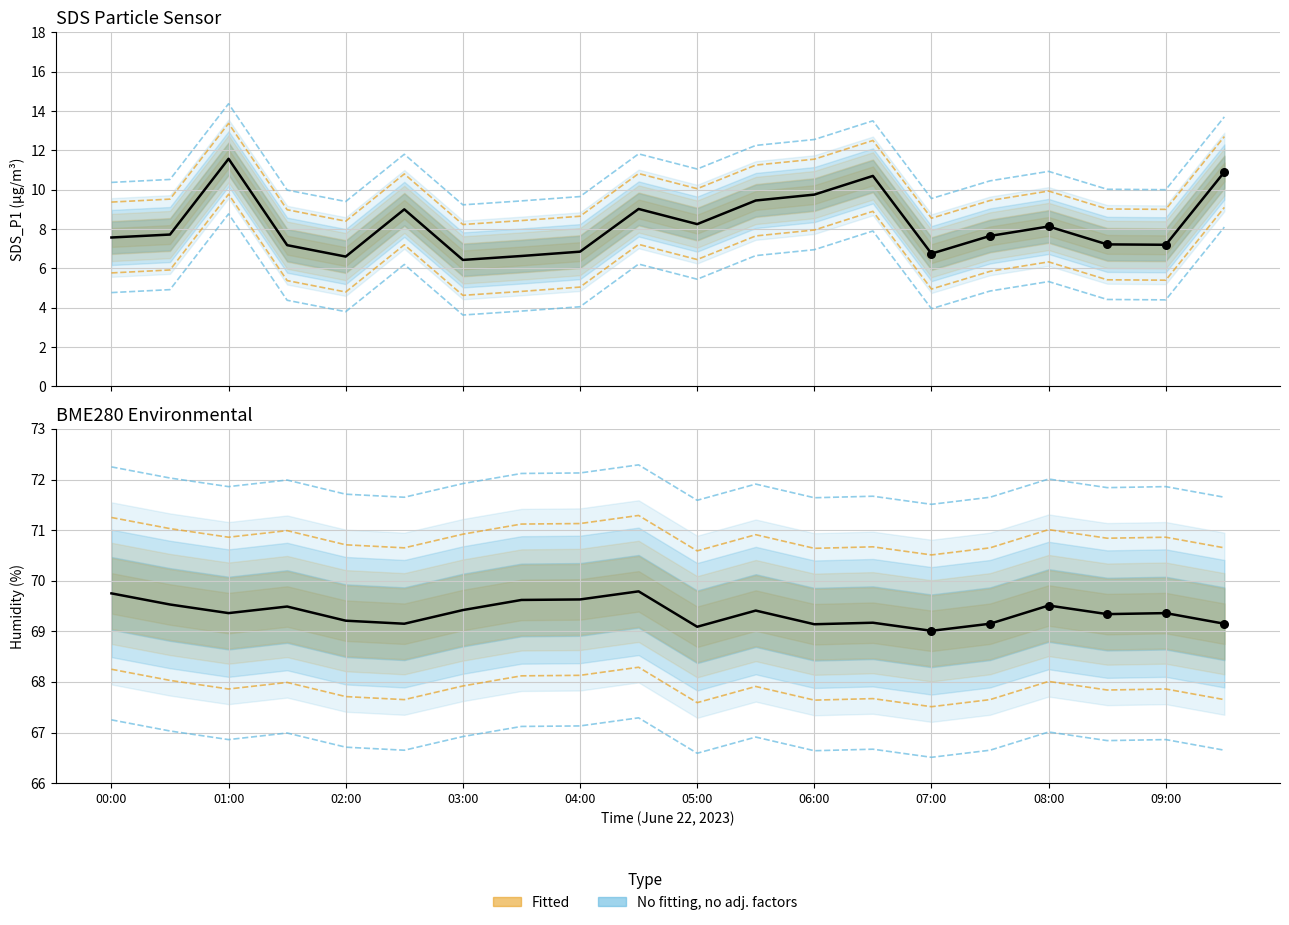

What is the total value across all series at 07:00?

75.8